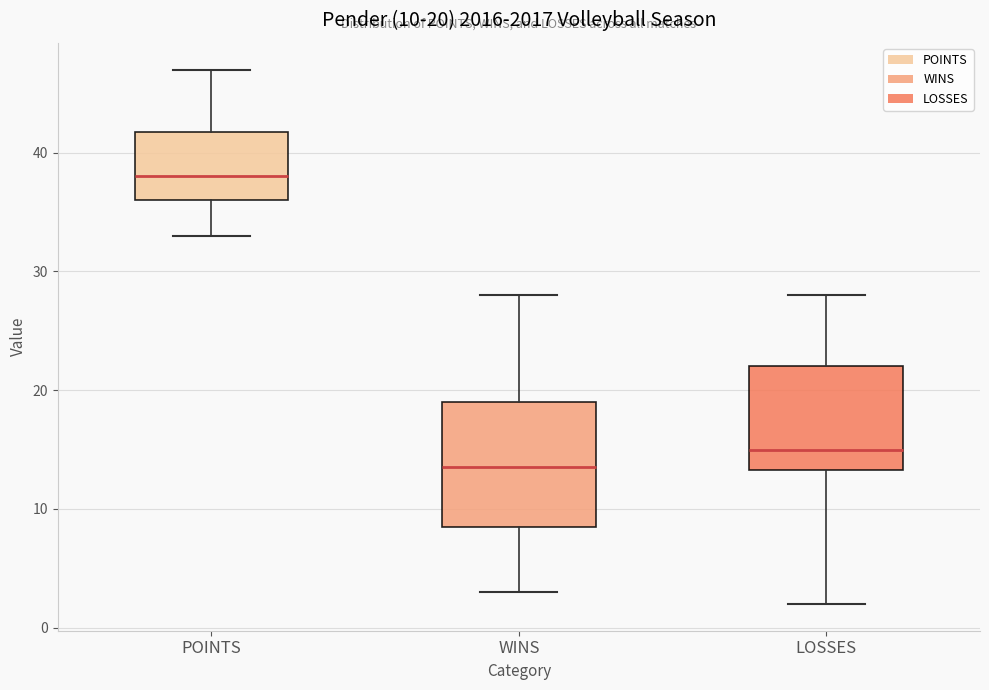

Which box is the tallest, from its lower edge to its upper edge?

WINS